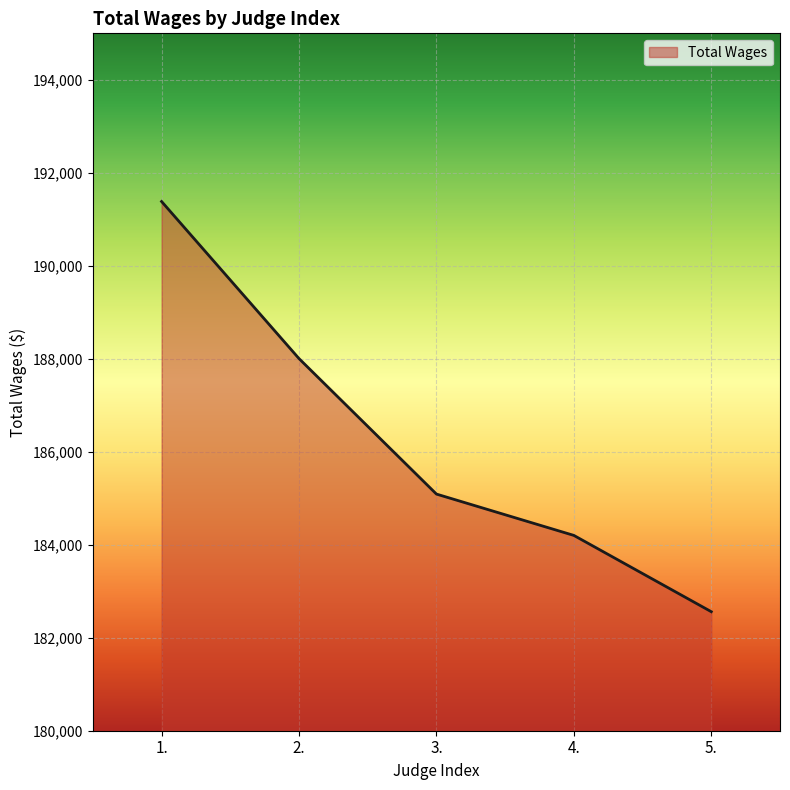

Does the chart display data point markers on the line(s)?

No